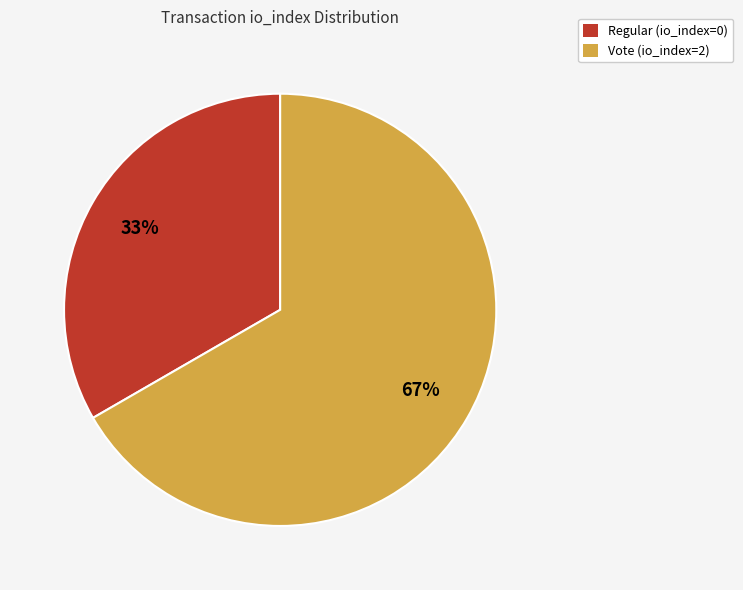

Is it true that Vote (io_index=2) is 99% of the pie?

False